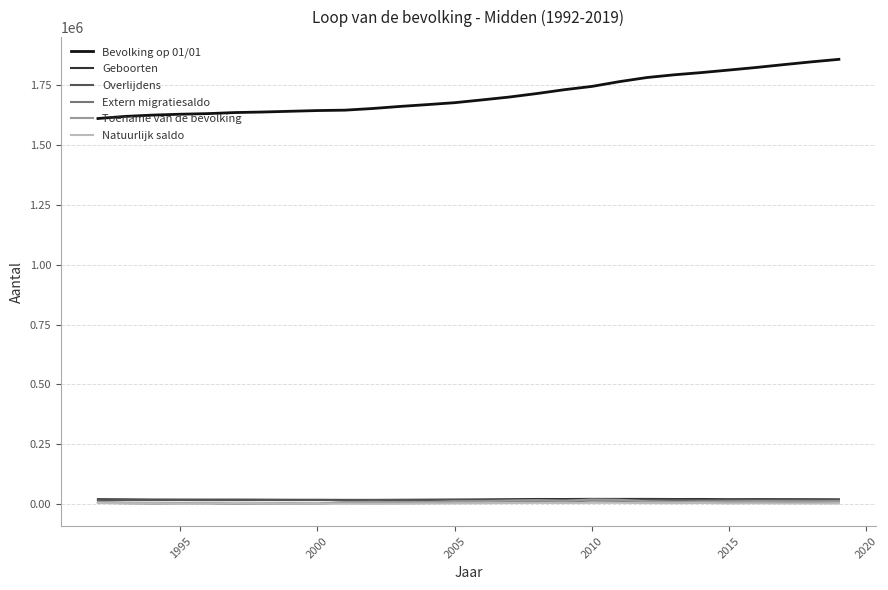

What is the greatest value displayed?

1857986